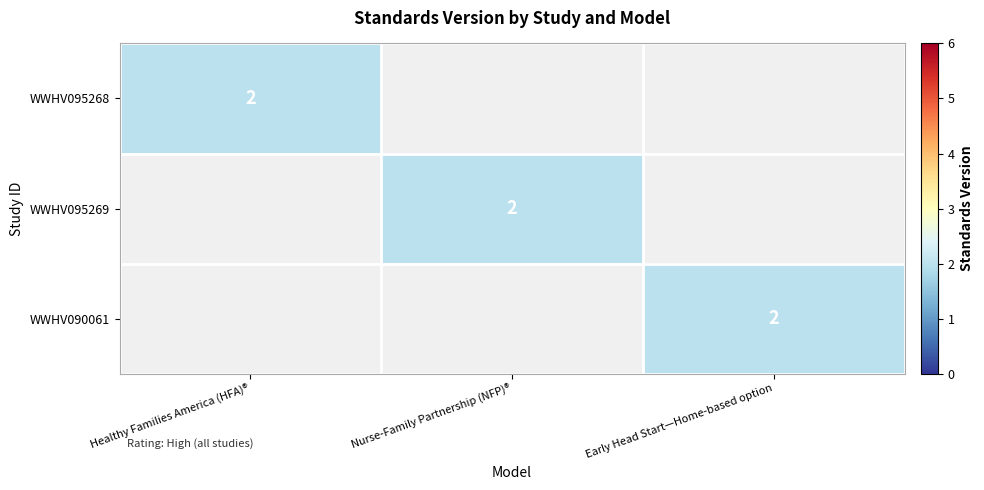

The WWHV095269 series shows 2 at Nurse-Family Partnership (NFP)®. True or false?

True